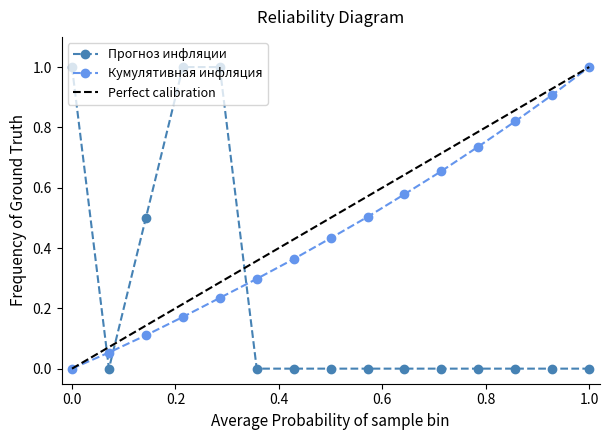

Is this an area chart (filled region under the line)?

No